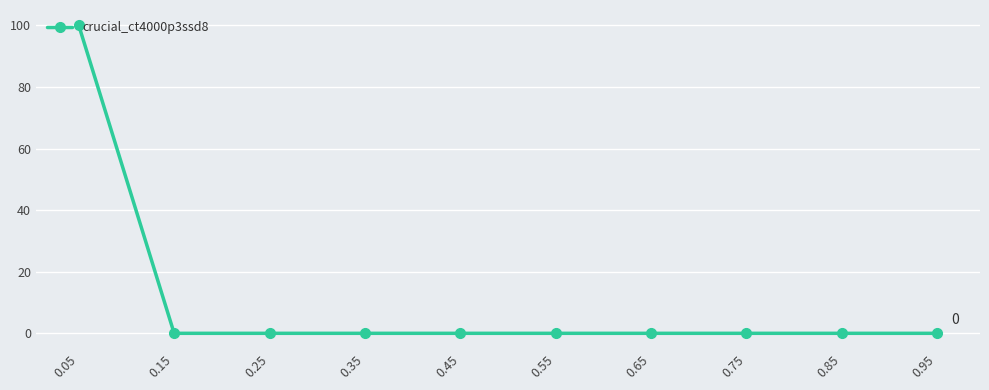

Does the chart display data point markers on the line(s)?

Yes